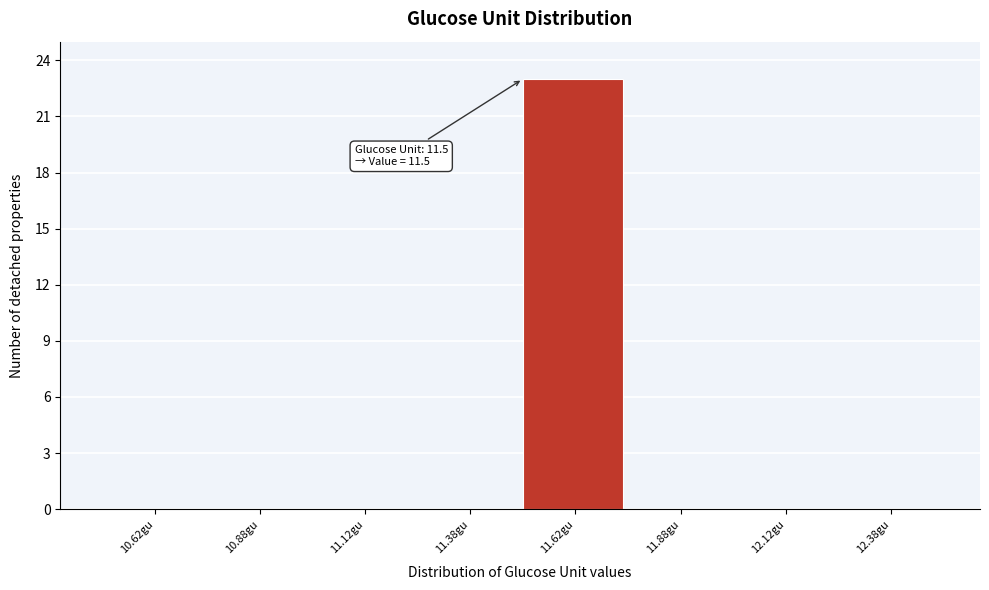

Which range on the x-axis has the tallest bar?

11.50 to 11.75